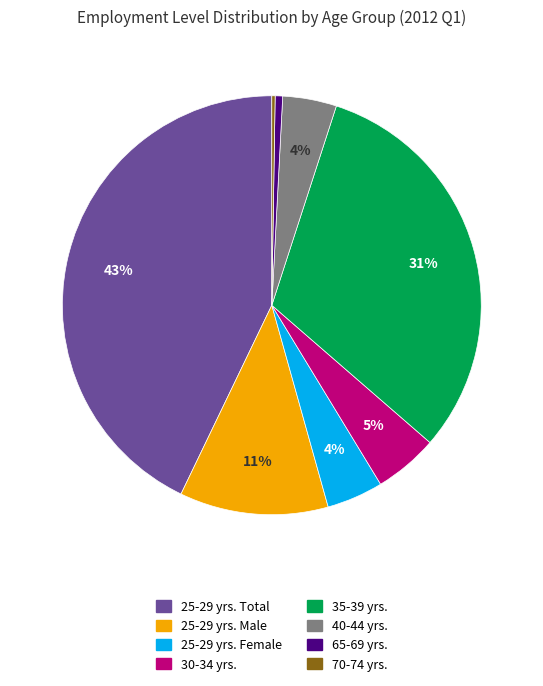

To the nearest percent, what is the combined percentage of 40-44 yrs. and 65-69 yrs.?

5%